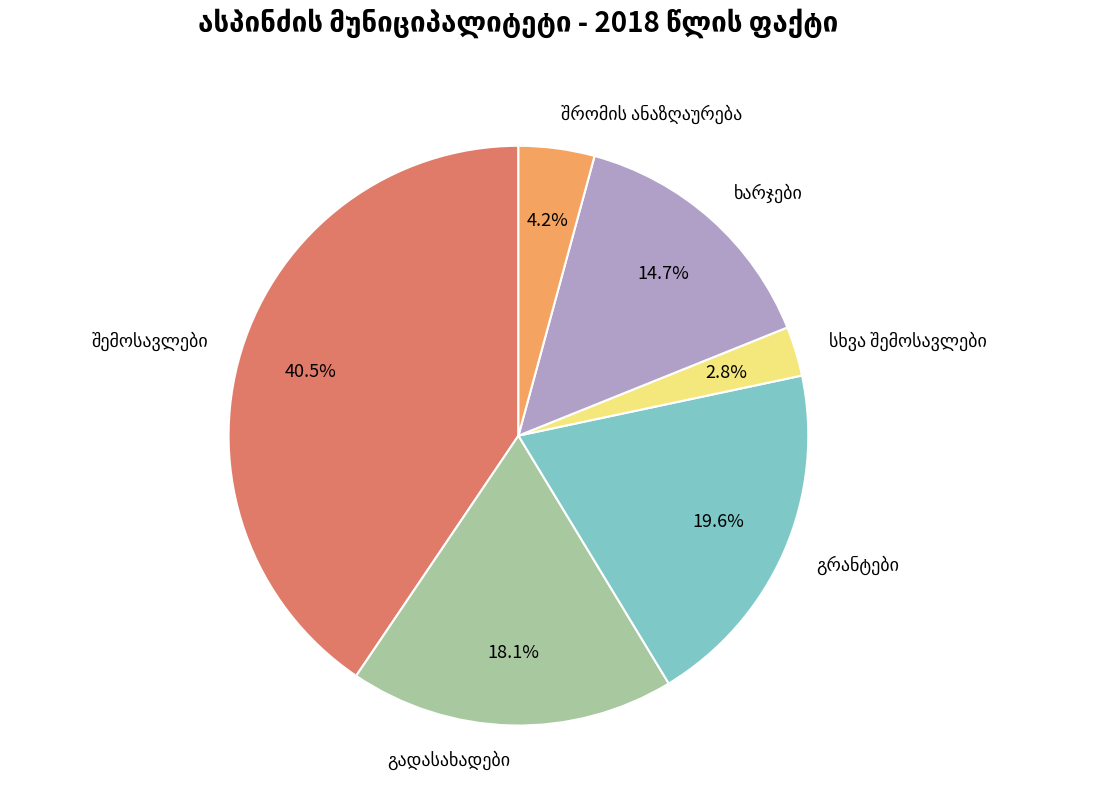

Does any single category account for the majority?

No